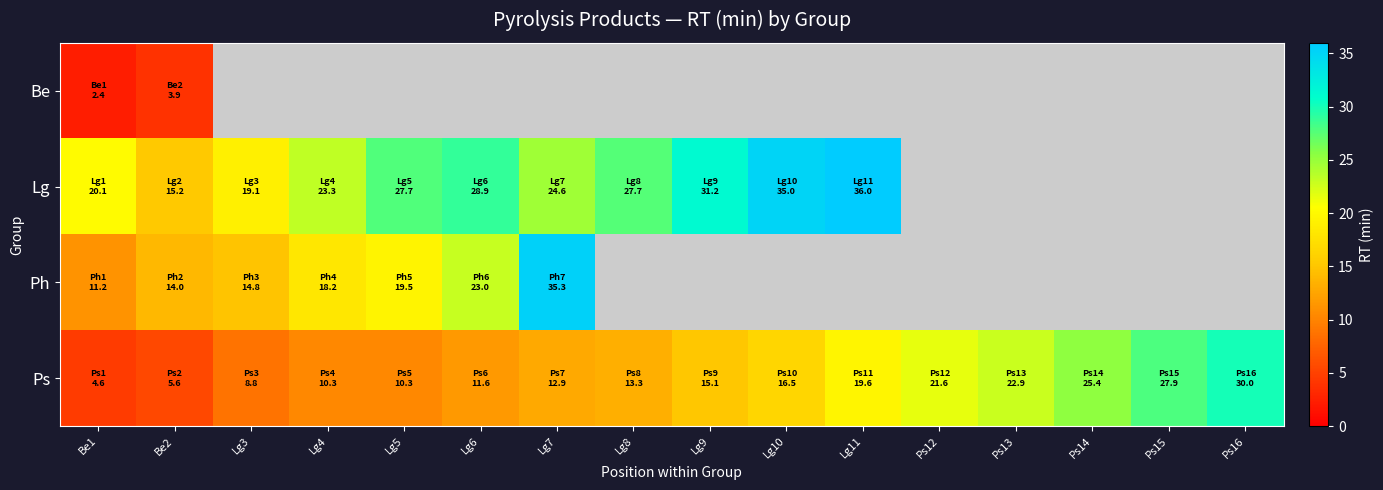

At which label does Ps reach its peak?

Ps16